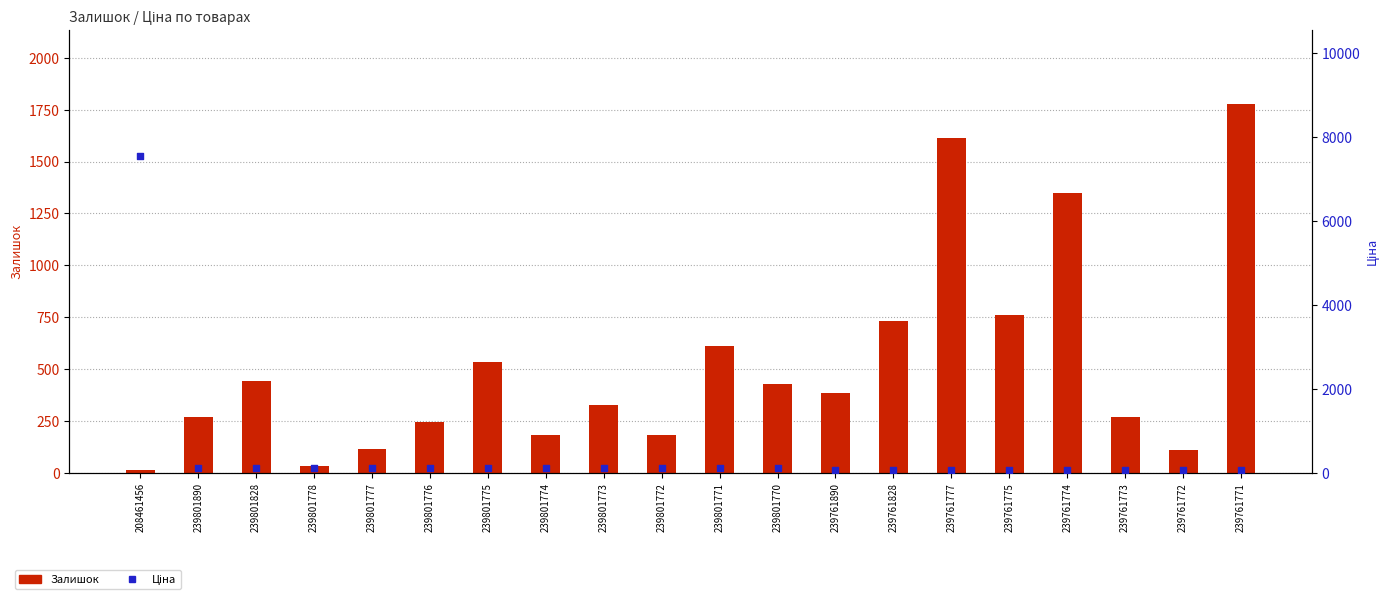

Which series has the largest total across all categories?

Залишок